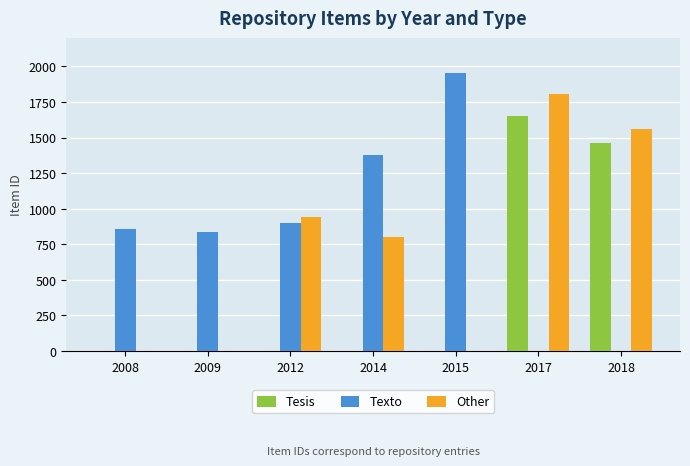

Which series has the largest total across all categories?

Texto